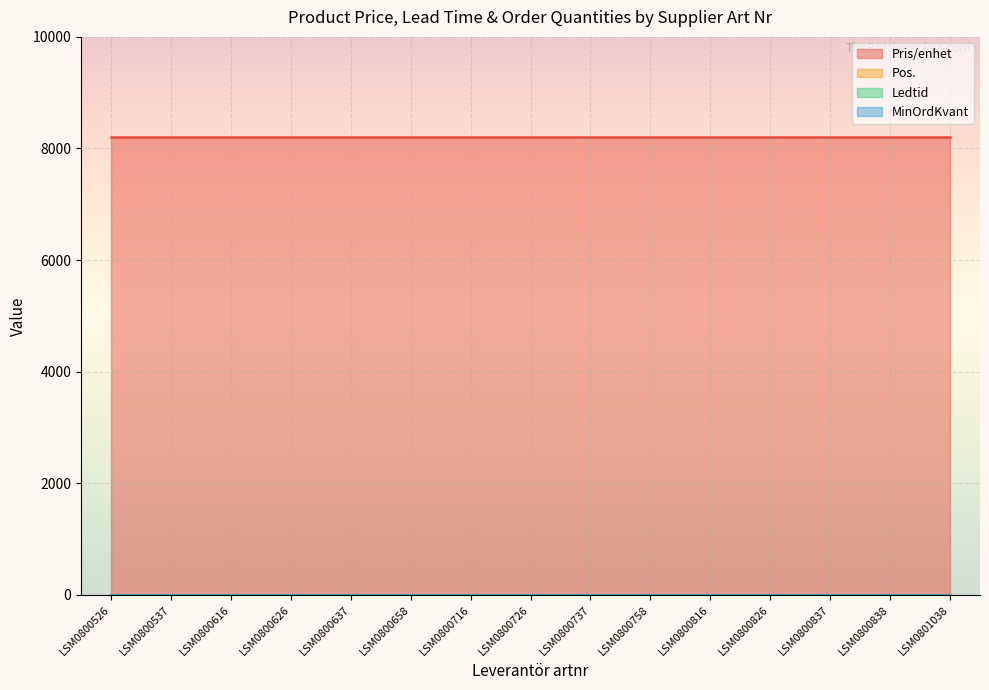

What is the smallest value displayed?

1